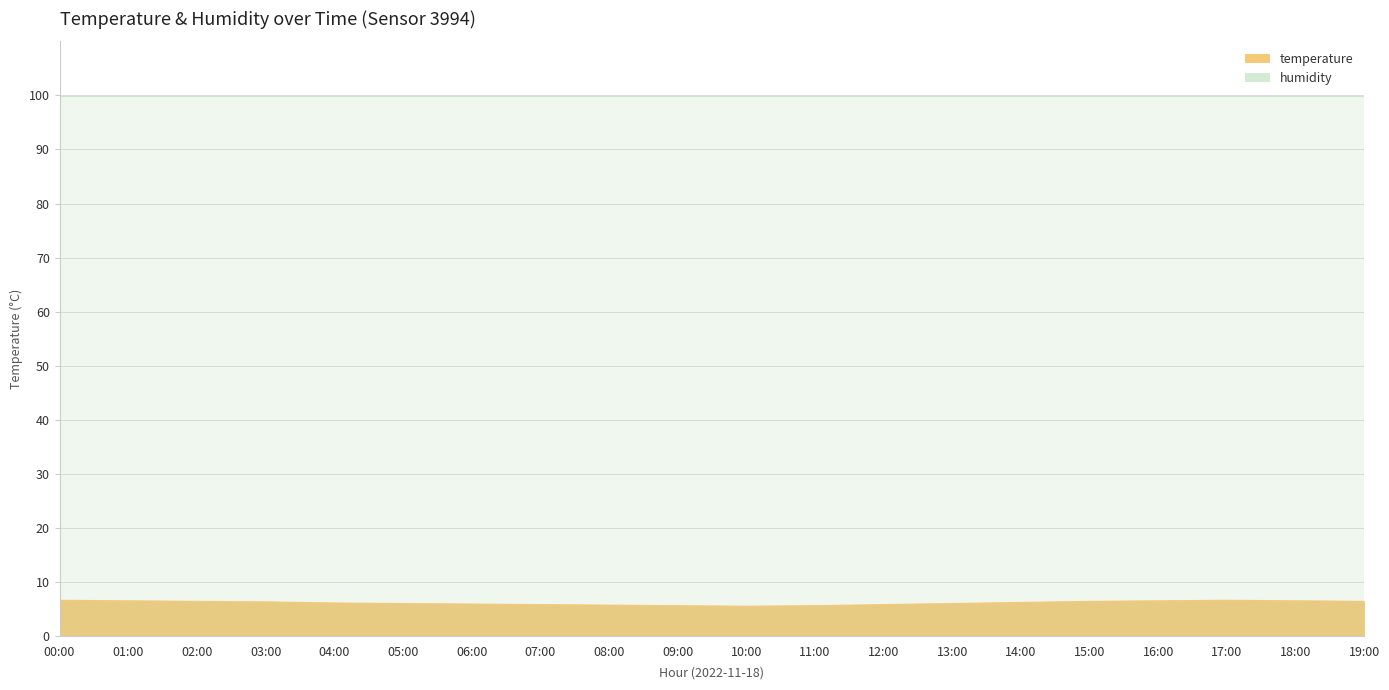

Does the chart display data point markers on the line(s)?

No